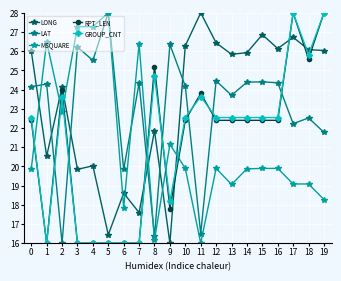

The value of MSQUARE at 15 is 26.1. True or false?

False